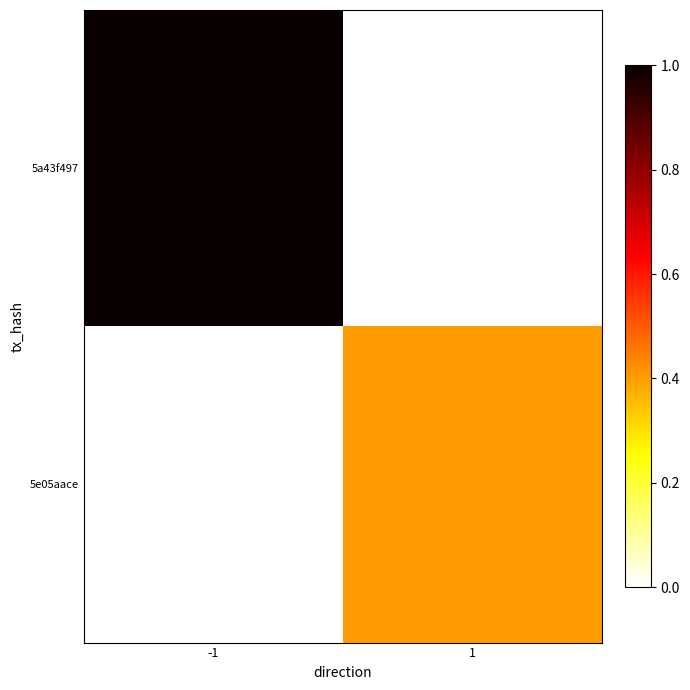

What is the total value across all series at 1?

0.4